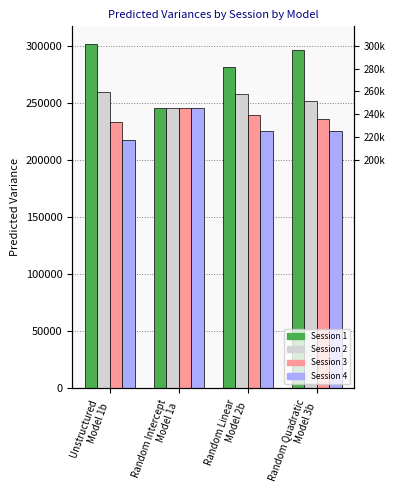

At how many categories does at least one series exceed 295177?

2